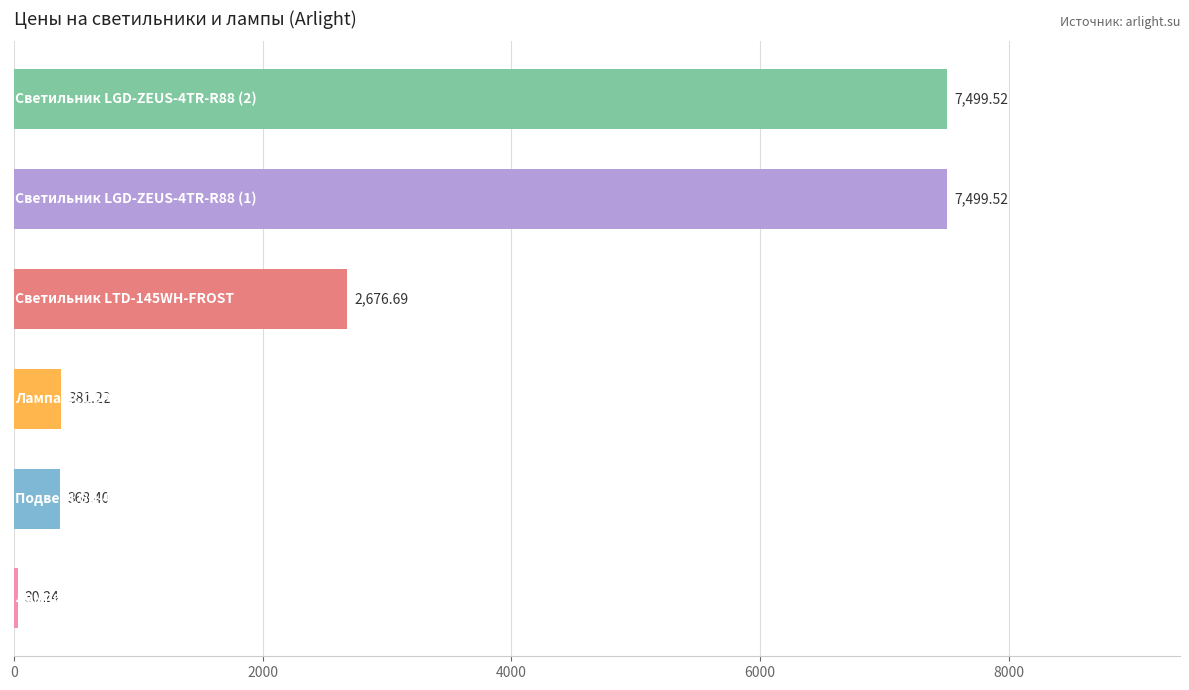

What is the difference between the second highest and second lowest values?

7131.1